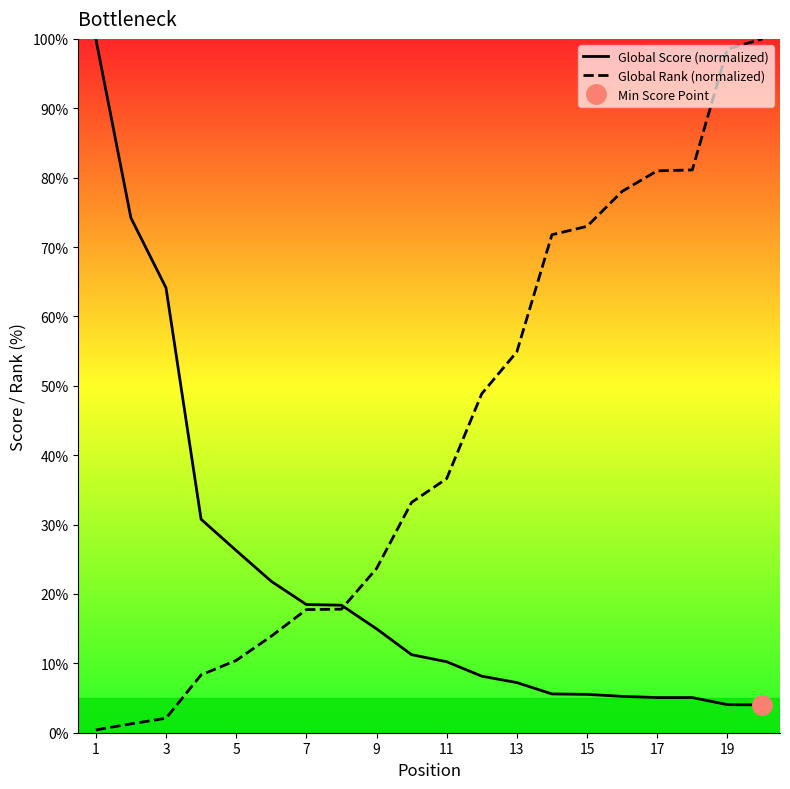

At which label does Global Rank (normalized) first exceed 36?

11